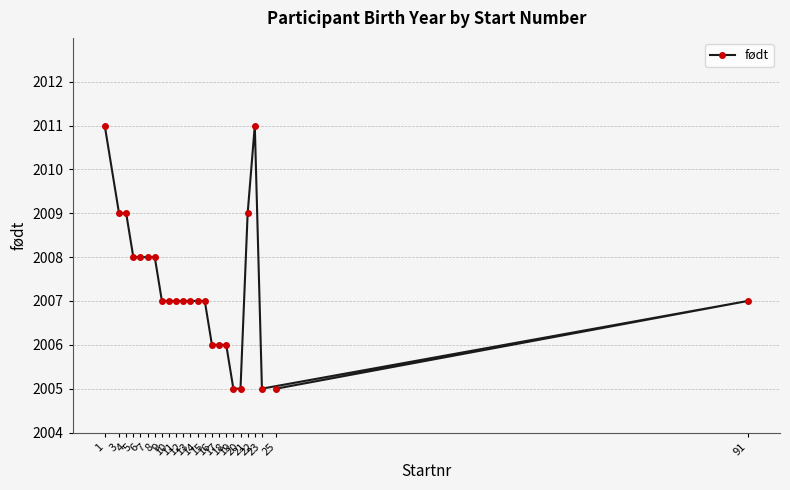

Does the chart have visible grid lines?

Yes